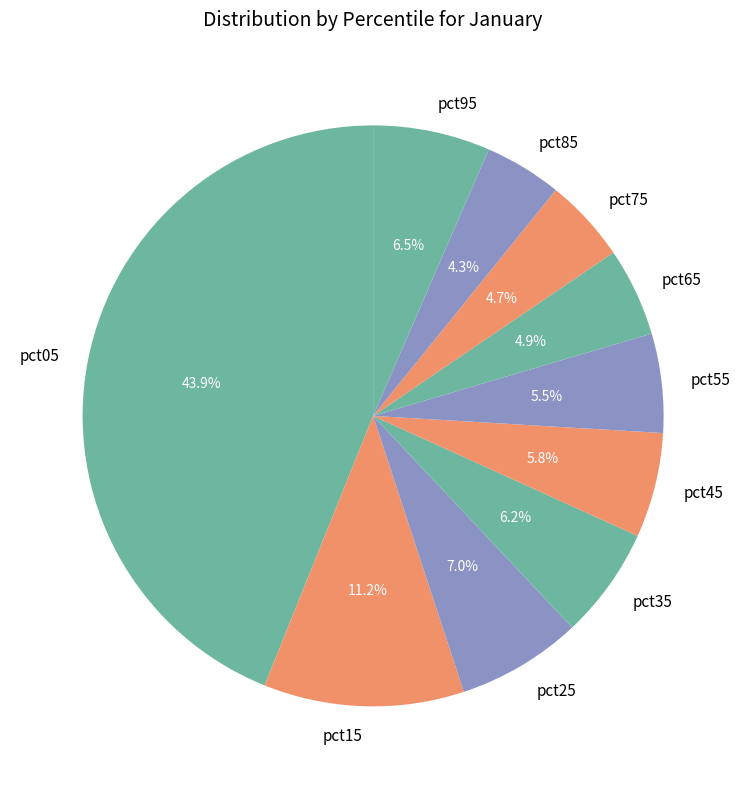

Which category has the biggest portion of the pie?

pct05